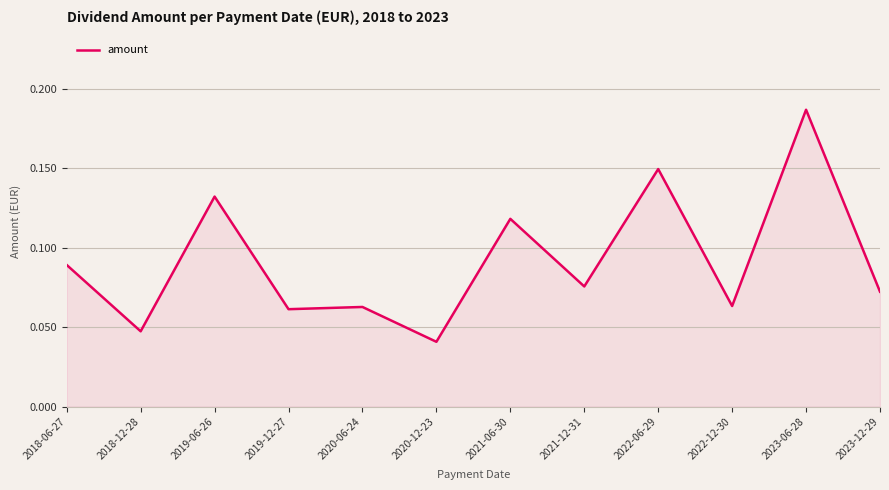

At which category does the chart reach its minimum across all series?

2020-12-23